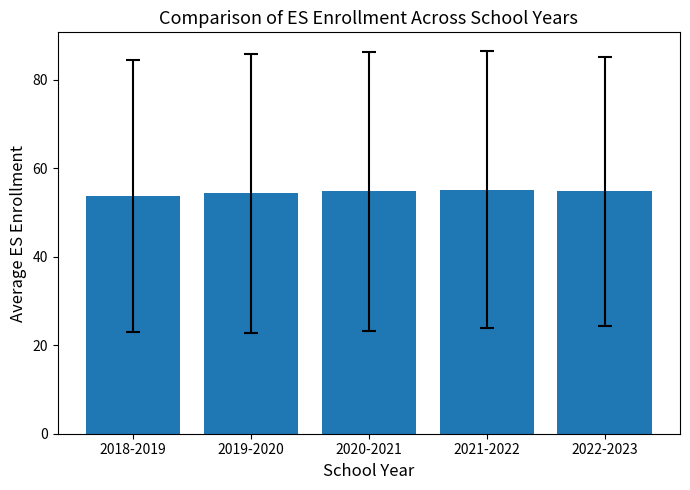

What is the label of the 4th bar from the right?

2019-2020